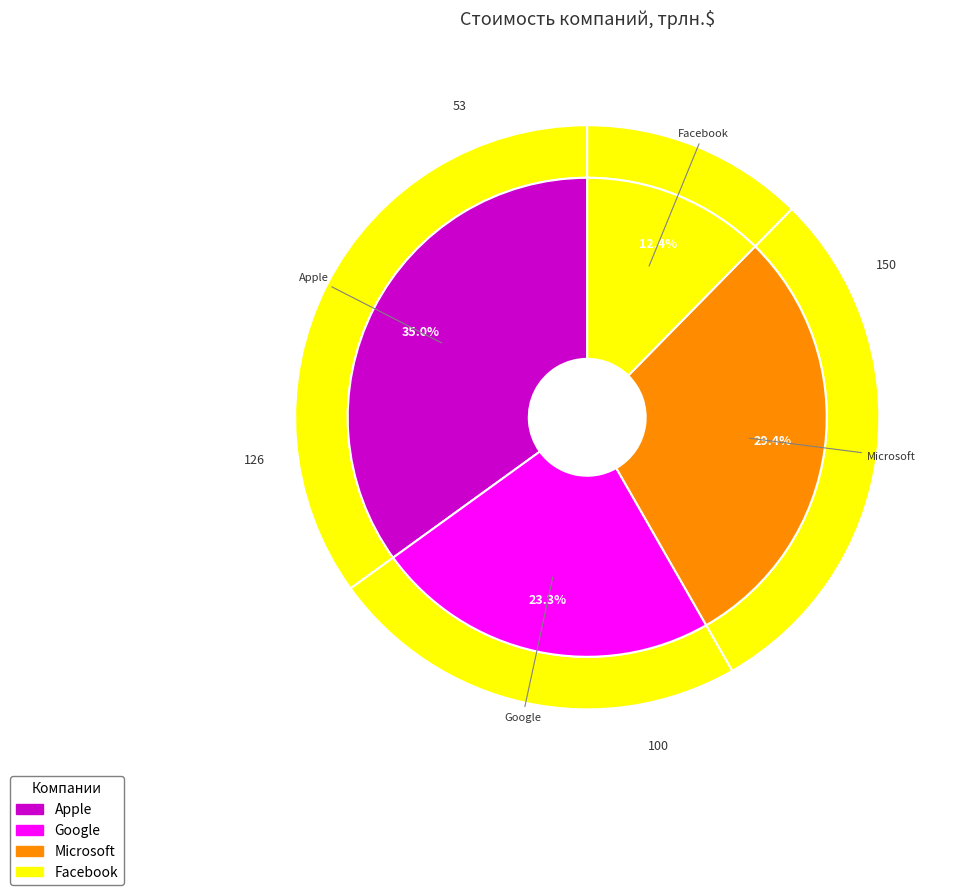

Count the number of slices in the pie.

4